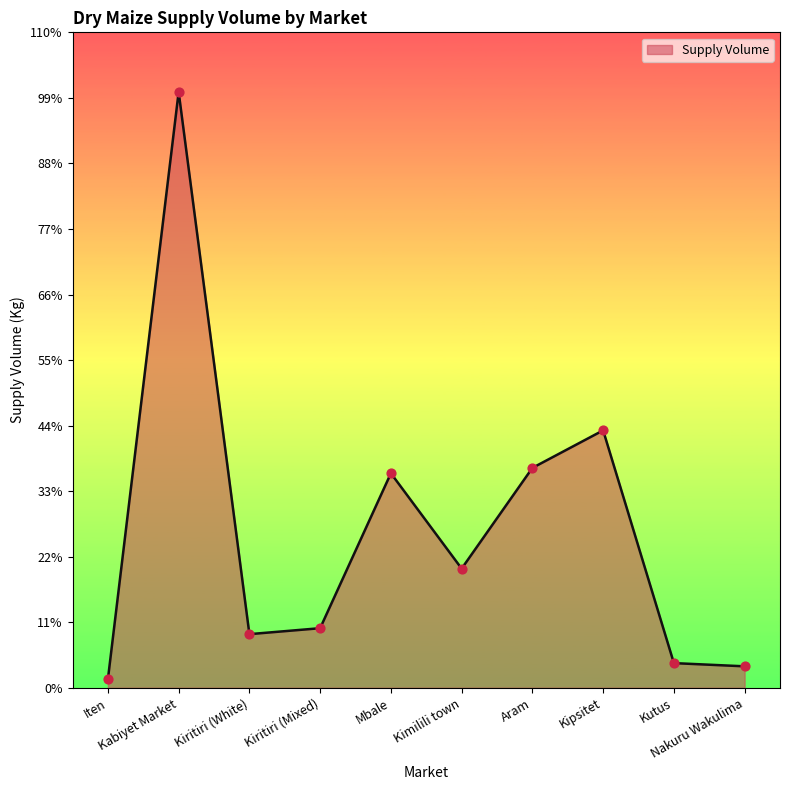

What is the change in value from Kiritiri (Mixed) to Mbale?

+13000